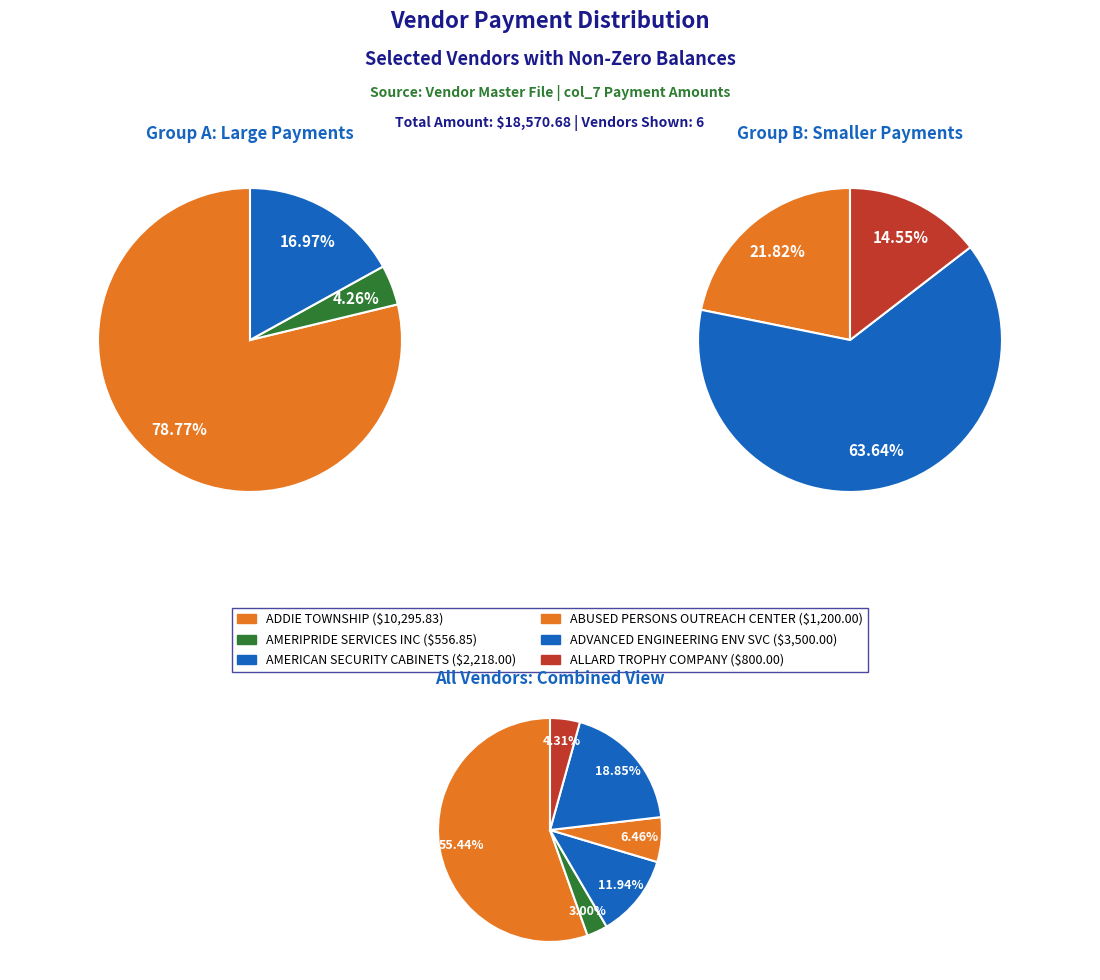

The AMERIPRIDE SERVICES INC slice represents 3% of the pie. True or false?

True